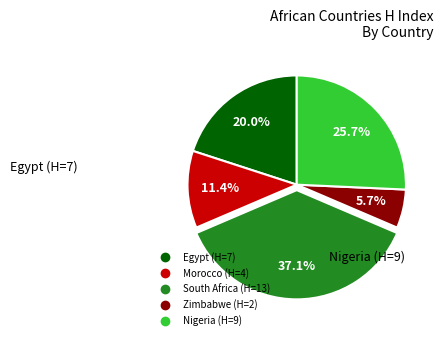

What percentage is the Morocco slice, to the nearest percent?

11%